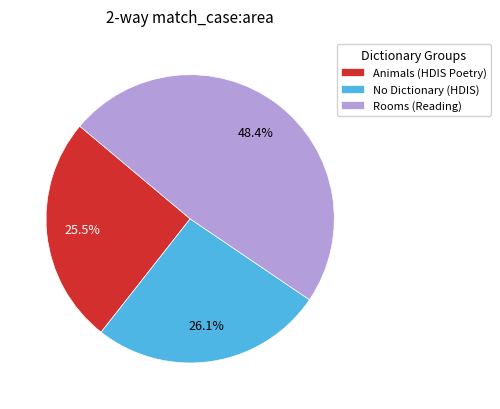

What percentage is NOT represented by No Dictionary (HDIS)?

73.9%